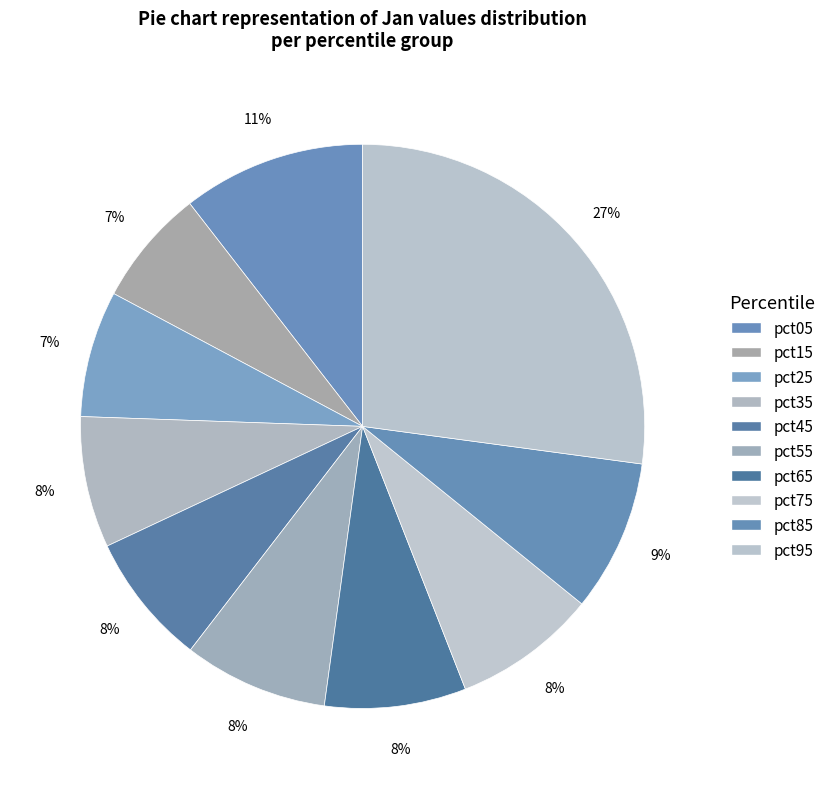

What percentage is NOT represented by pct75?

91.8%